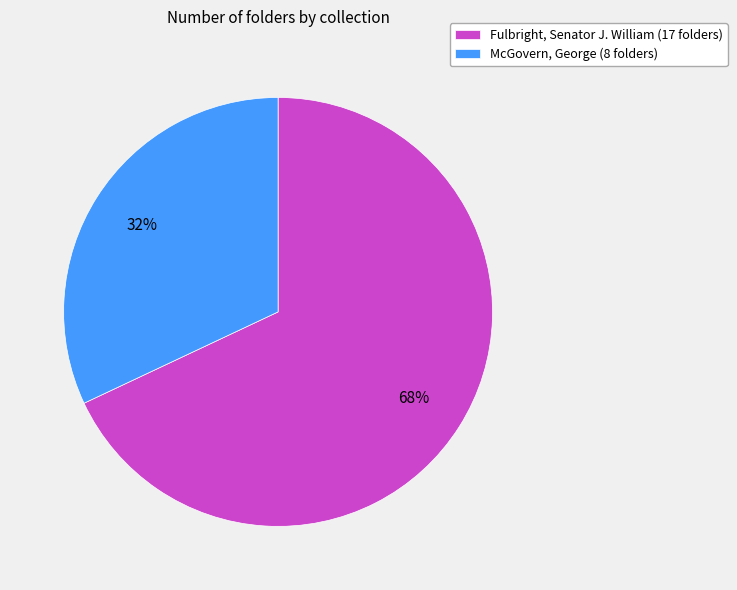

What percentage is the McGovern, George slice, to the nearest percent?

32%